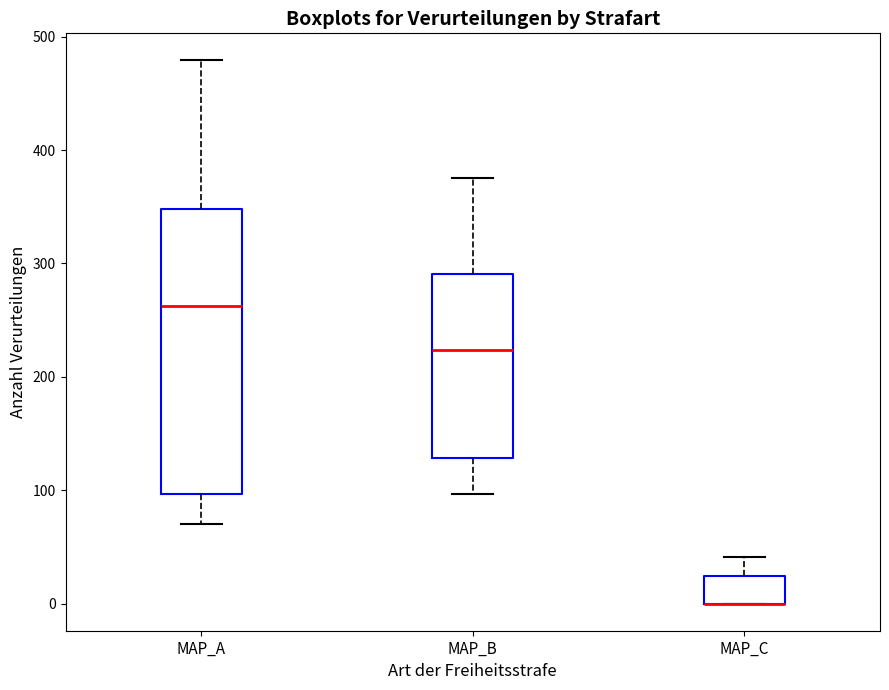

Reading left to right, transcribe this box plot: for each box, give where its median line is, the range the box spans, and where its two whiskers end, as read against the y-axis. The values are not printed on the chart, so give them approximately, as read against the axis.

MAP_A: median 260, box 100 to 350, whiskers 70 to 480
MAP_B: median 220, box 130 to 290, whiskers 100 to 380
MAP_C: median 0 (drawn on the box's lower edge), box 0 to 20, whiskers 0 to 40